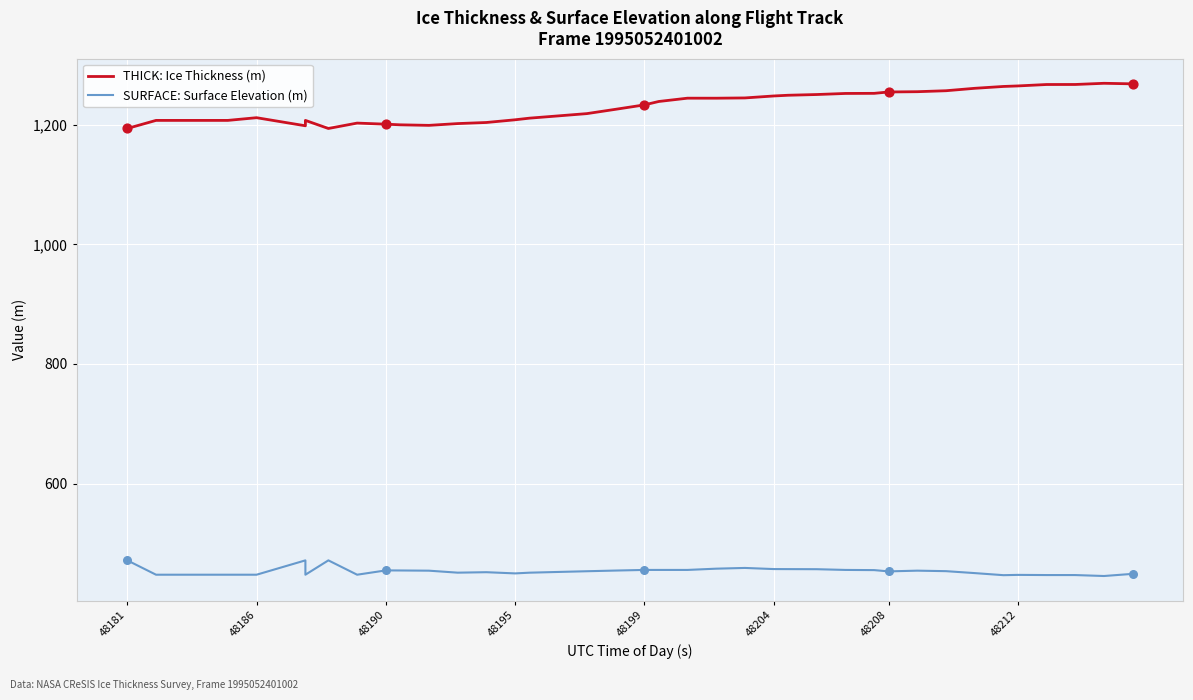

Which series has the largest total across all categories?

THICK: Ice Thickness (m)